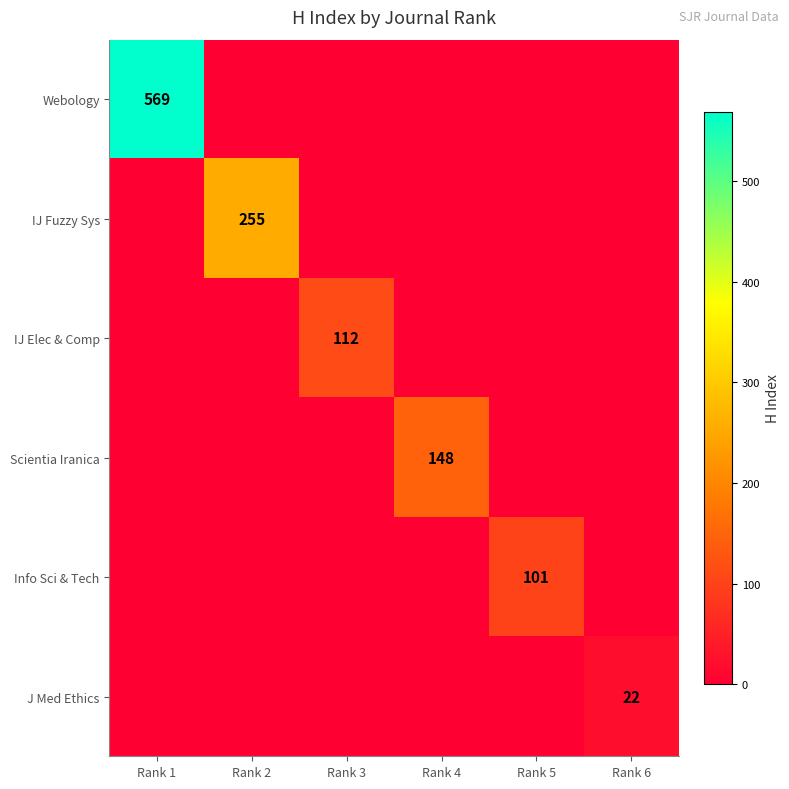

Is it true that J Med Ethics equals 22 at Rank 6?

True